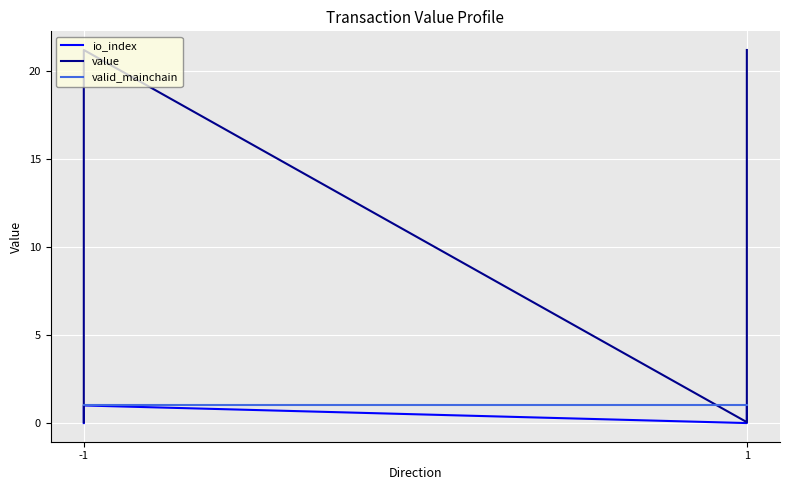

True or false: io_index has a value of 1.0 at 1.

True